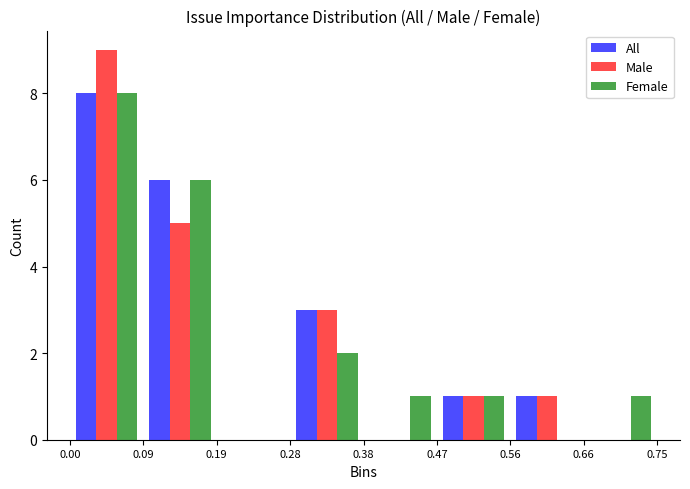

What is the height of the Male bar covering 0.56 to 0.66 on the x-axis? The values are not printed on the chart, so give them approximately, as read against the axis.

1